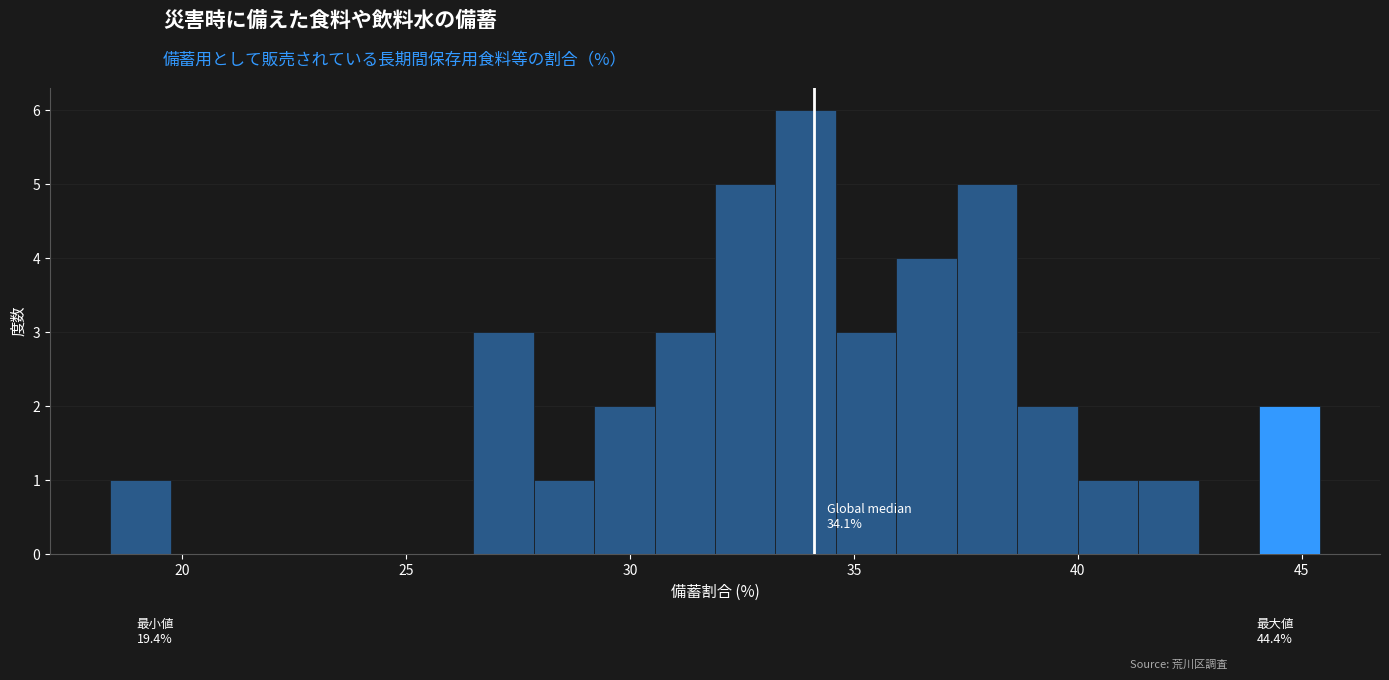

Read against the x-axis, roughly where is the centre of the tallest bar?

34.0